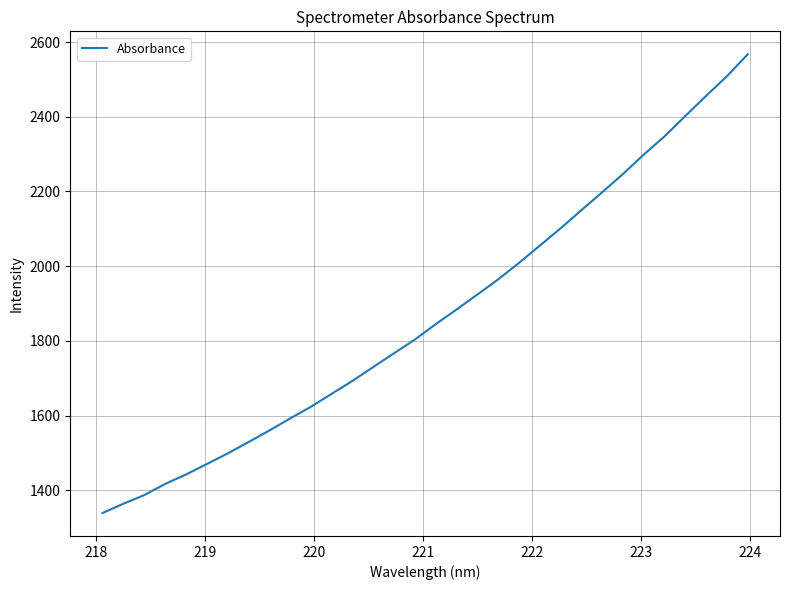

What is the minimum value shown in the chart?

1339.6